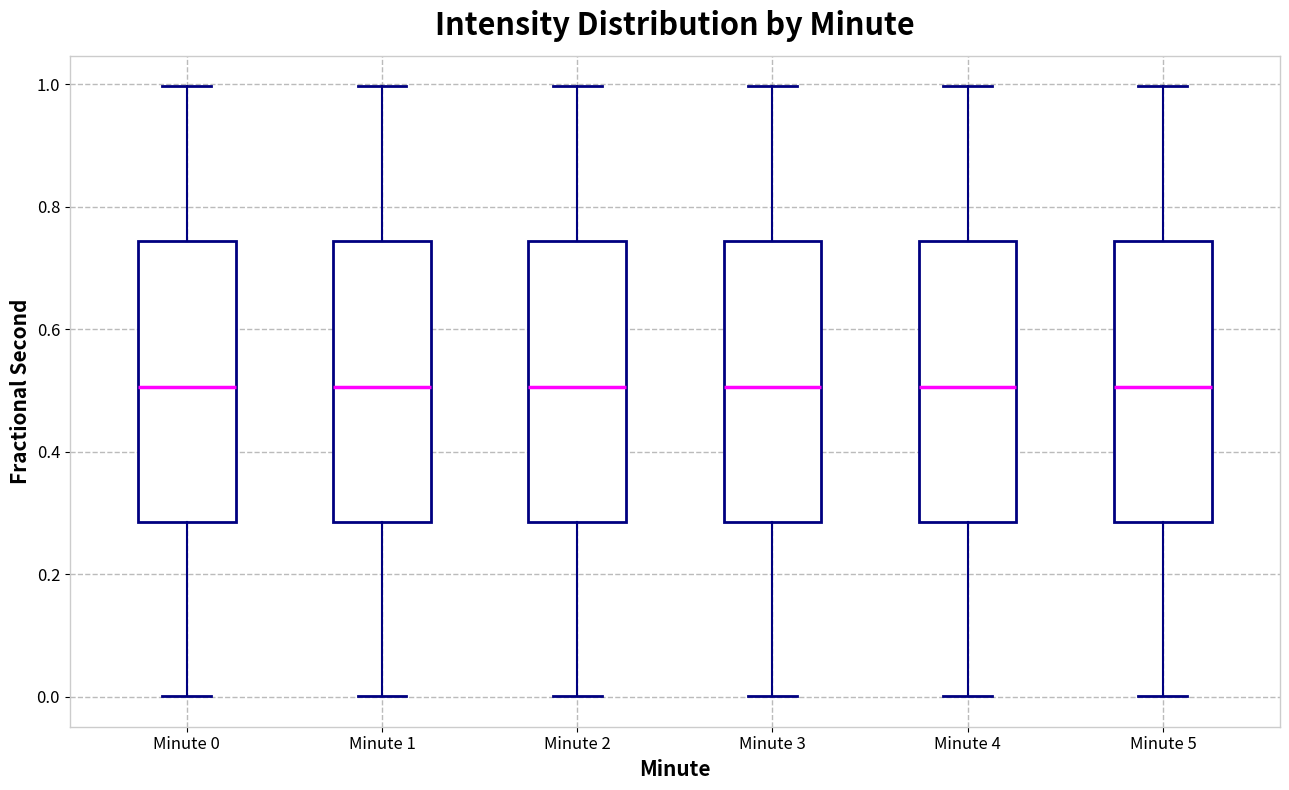

Reading left to right, read every box against the y-axis: the position of its median line, the range the box covers, and the ends of its whiskers. The values are not printed on the chart, so give them approximately, as read against the axis.

Minute 0: median 0.50, box 0.28 to 0.74, whiskers 0.00 to 1.00
Minute 1: median 0.50, box 0.28 to 0.74, whiskers 0.00 to 1.00
Minute 2: median 0.50, box 0.28 to 0.74, whiskers 0.00 to 1.00
Minute 3: median 0.50, box 0.28 to 0.74, whiskers 0.00 to 1.00
Minute 4: median 0.50, box 0.28 to 0.74, whiskers 0.00 to 1.00
Minute 5: median 0.50, box 0.28 to 0.74, whiskers 0.00 to 1.00